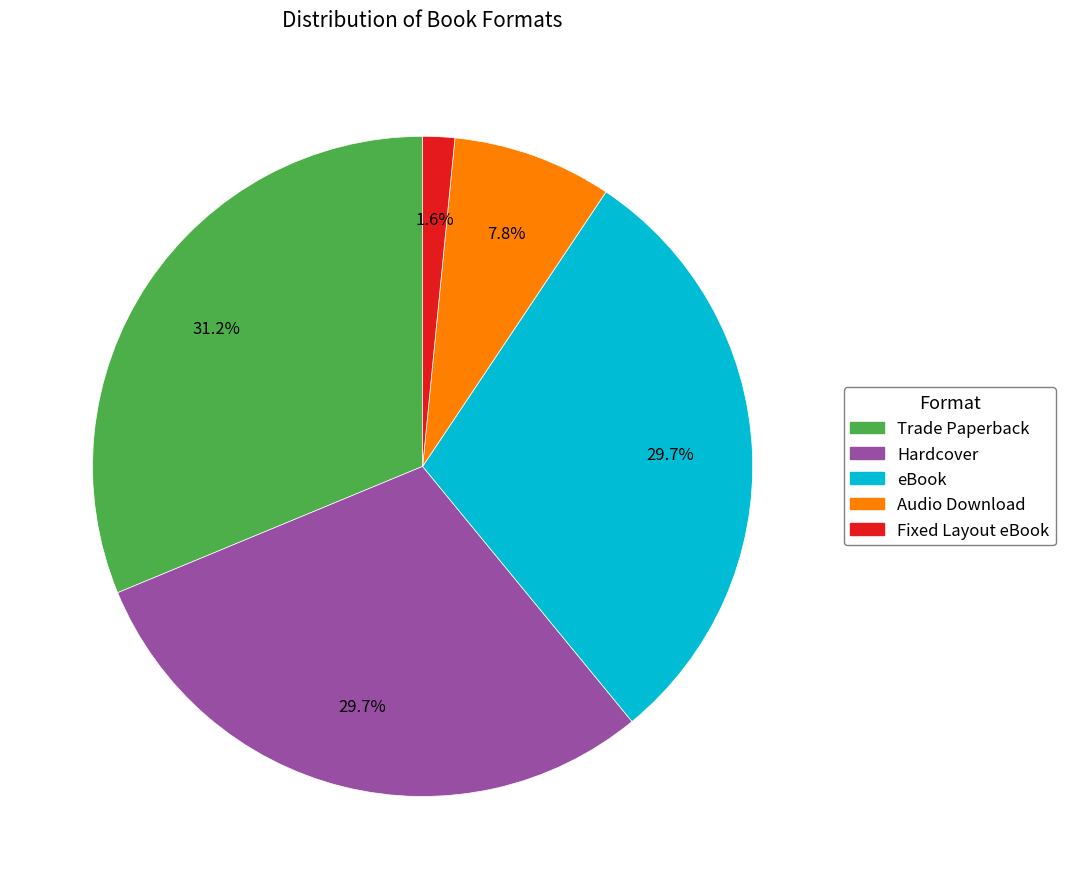

Which has a higher value, Fixed Layout eBook or Hardcover?

Hardcover